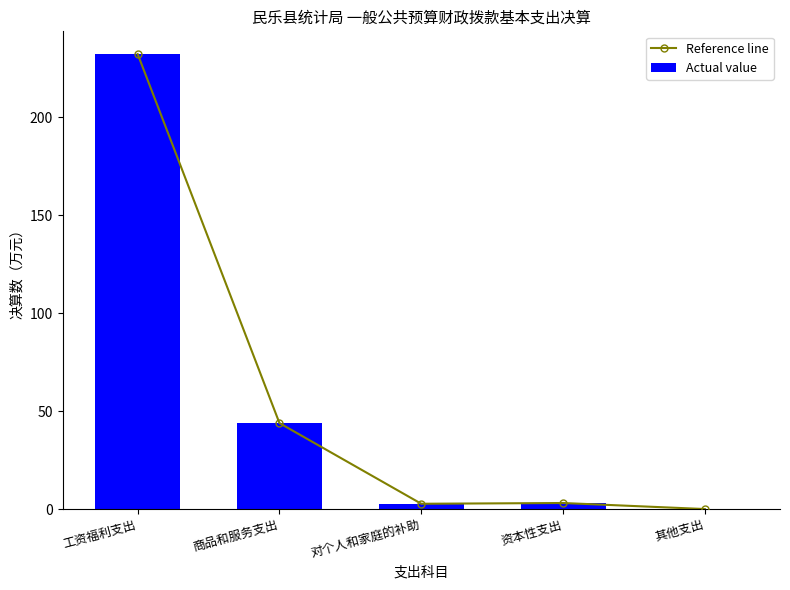

At 工资福利支出, list the series in order from smallest to largest.

Reference line, Actual value